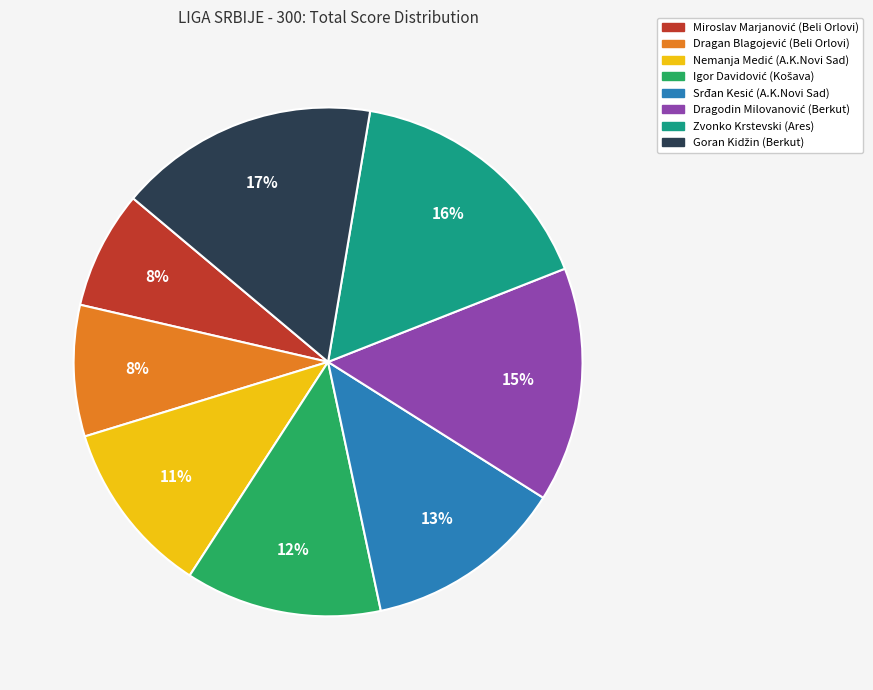

Is there any slice that represents more than half of the pie?

No